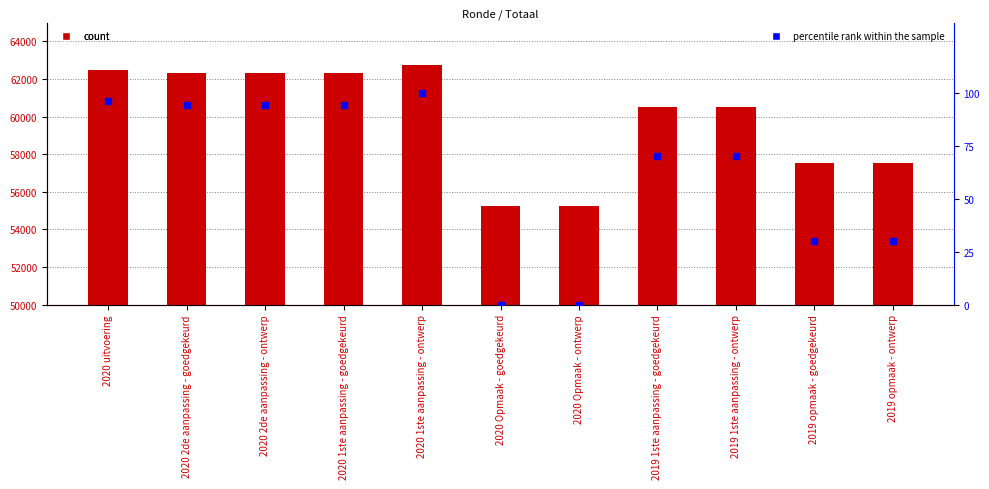

At which category is the sum across all series the highest?

2020 1ste aanpassing - ontwerp